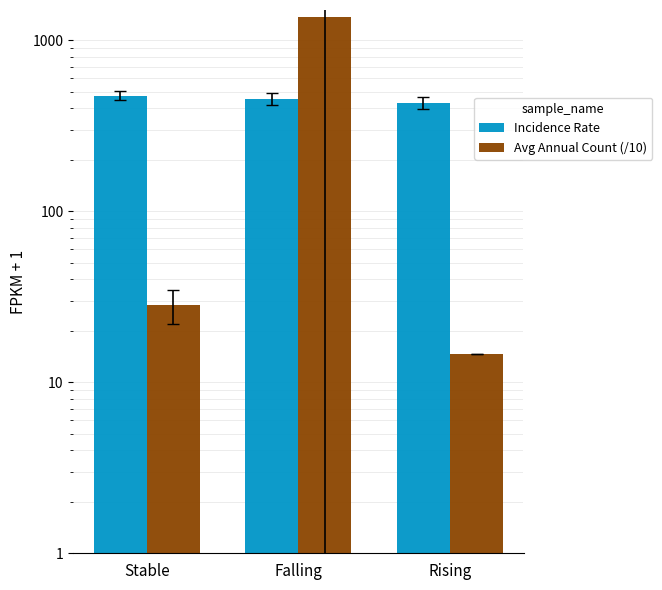

Is it true that Avg Annual Count (/10) equals 28.2 at Stable?

True